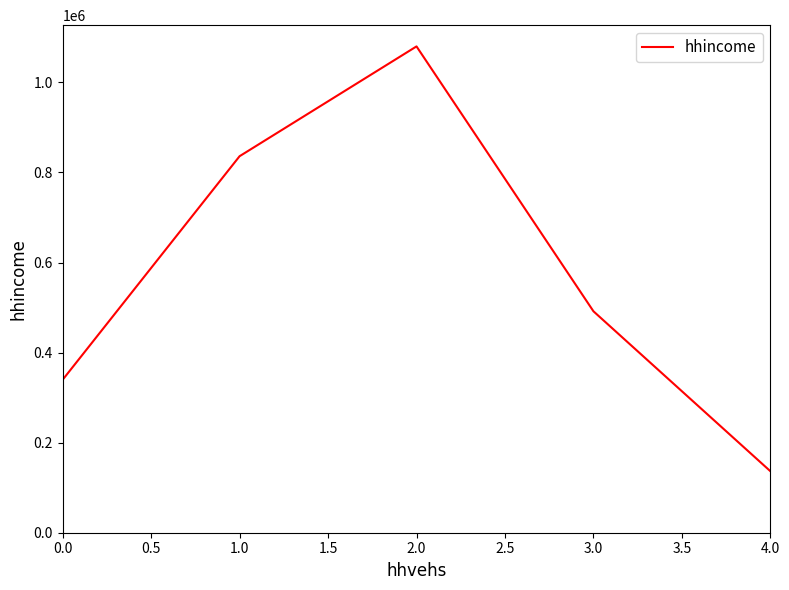

What is the average value?

576775